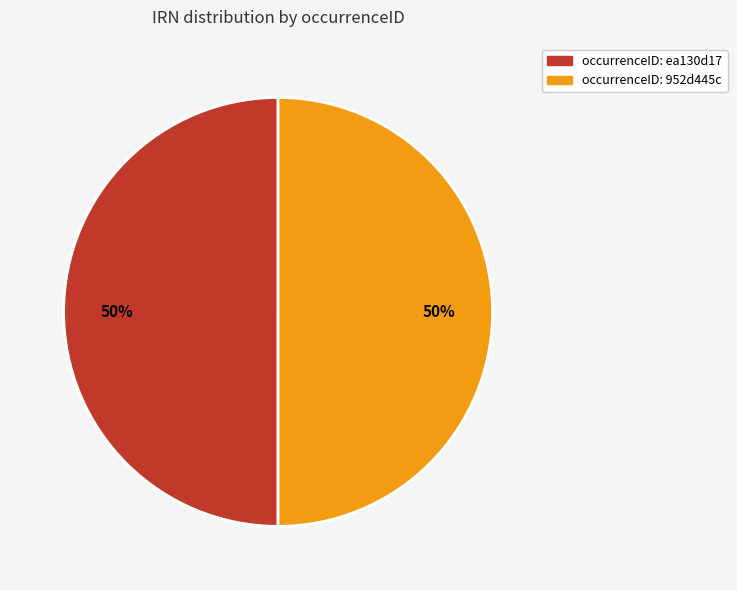

To the nearest percent, what is the average slice percentage?

50%